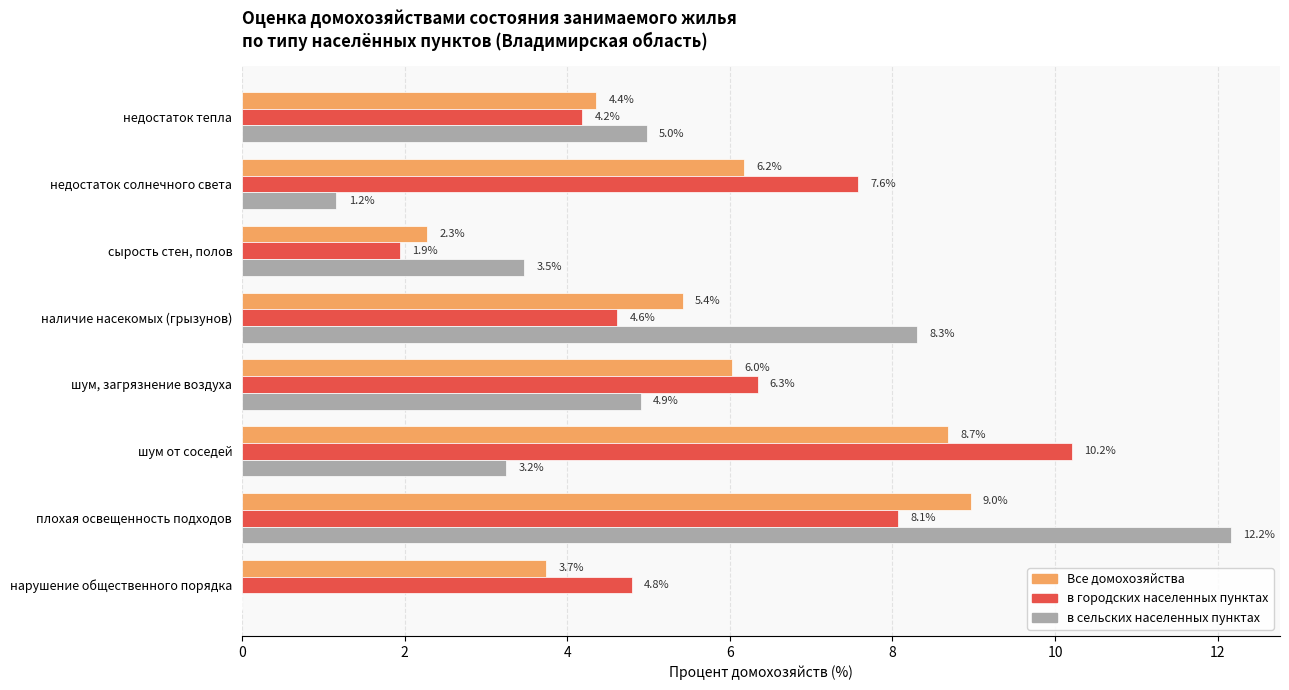

What is the highest value of the в городских населенных пунктах series?

10.2